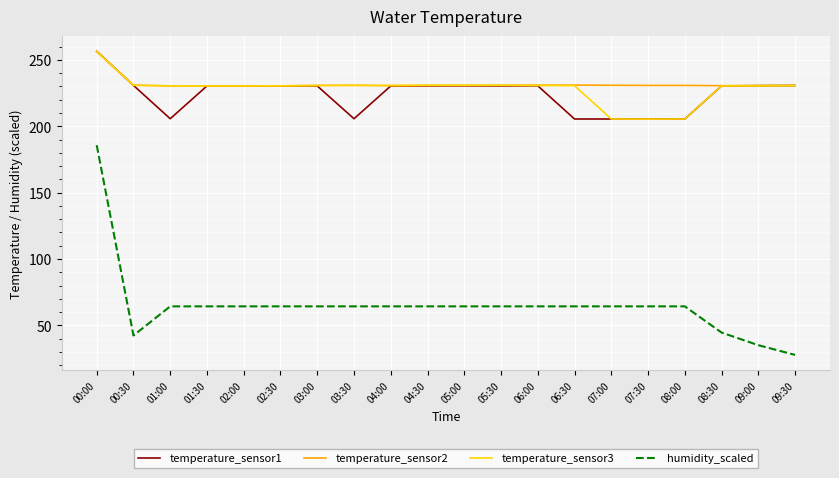

Is it true that humidity_scaled equals 33.6 at 08:00?

False